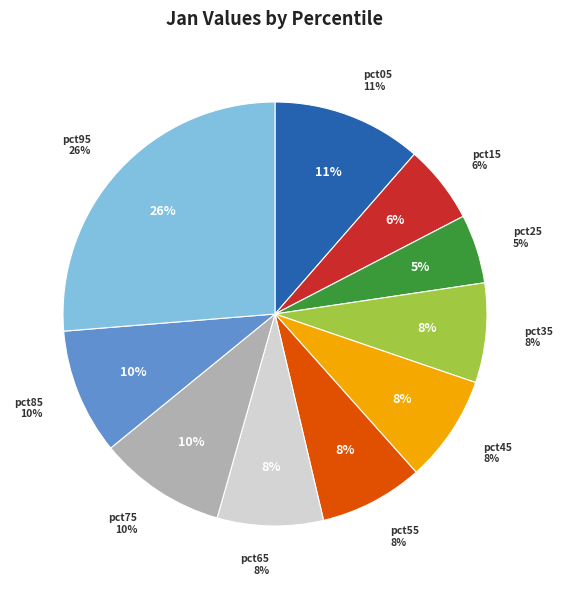

True or false: pct15 accounts for 12% of the total.

False